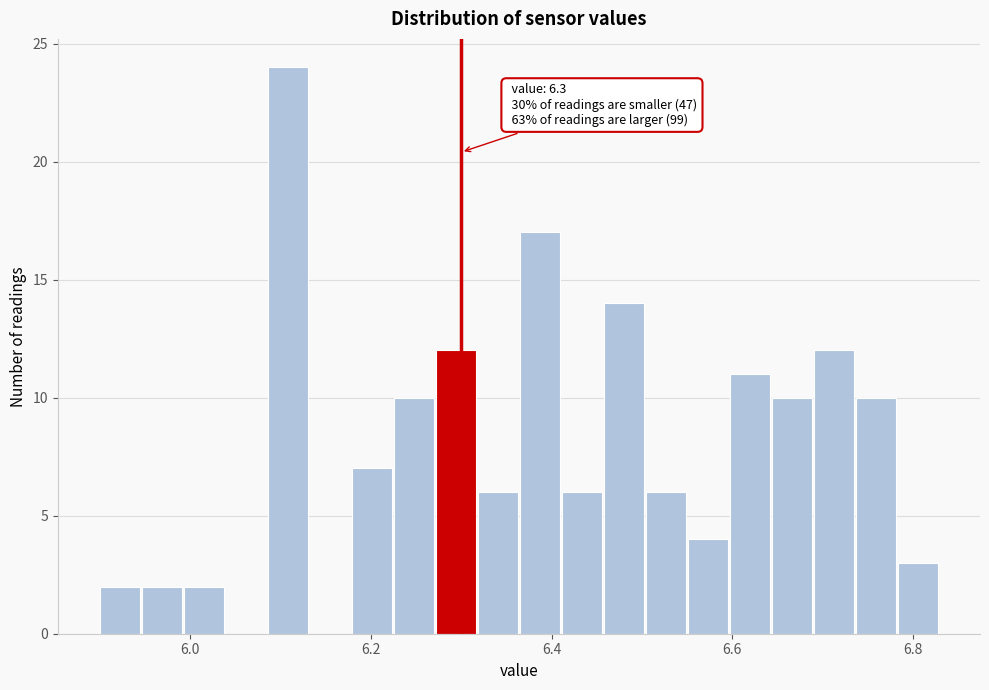

Around what value on the x-axis is the tallest bar? Give the approximate position of its centre, as read against the axis.

6.10